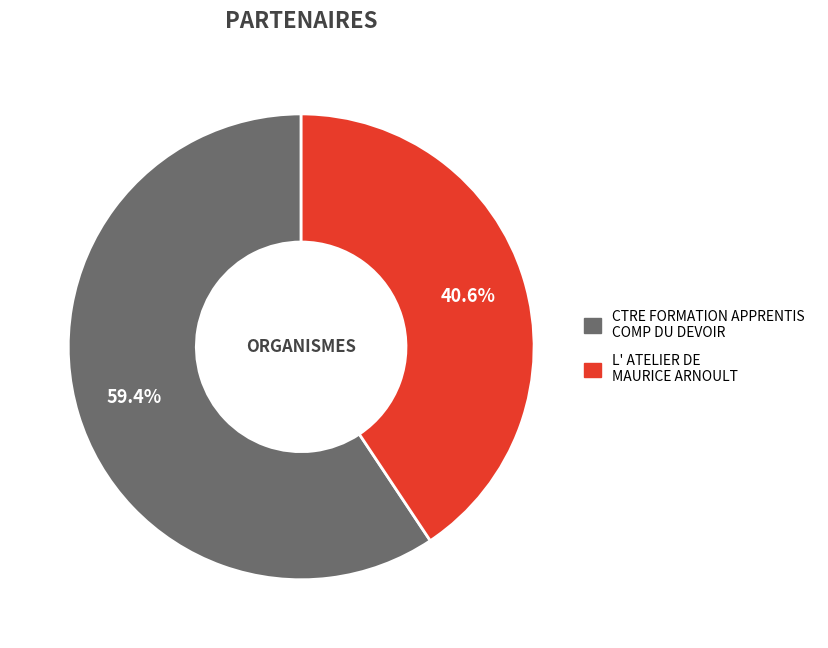

Do L' ATELIER DE MAURICE ARNOULT and CTRE FORMATION APPRENTIS COMP DU DEVOIR together represent more than half of the pie?

Yes